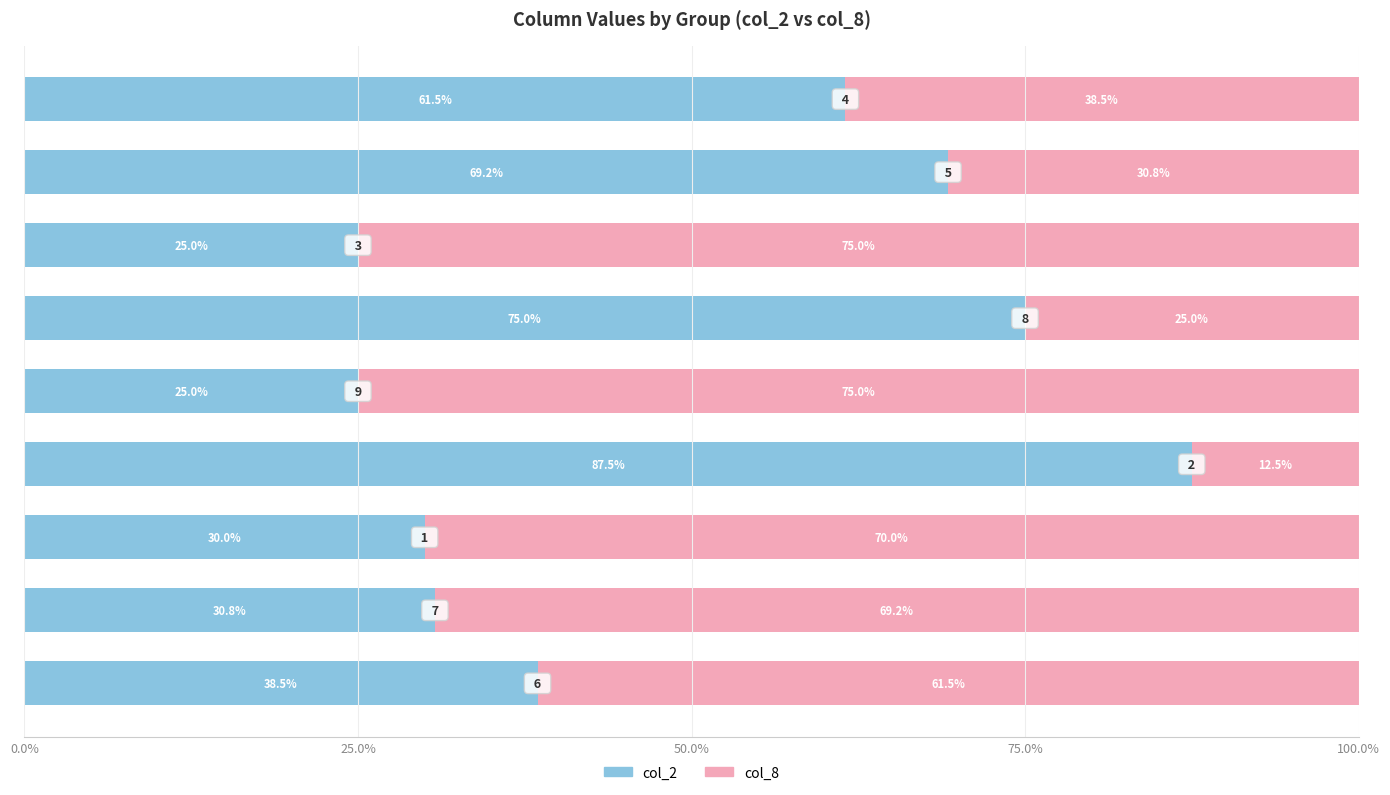

What is the difference between the maximum and minimum values in the col_2 series?

62.5